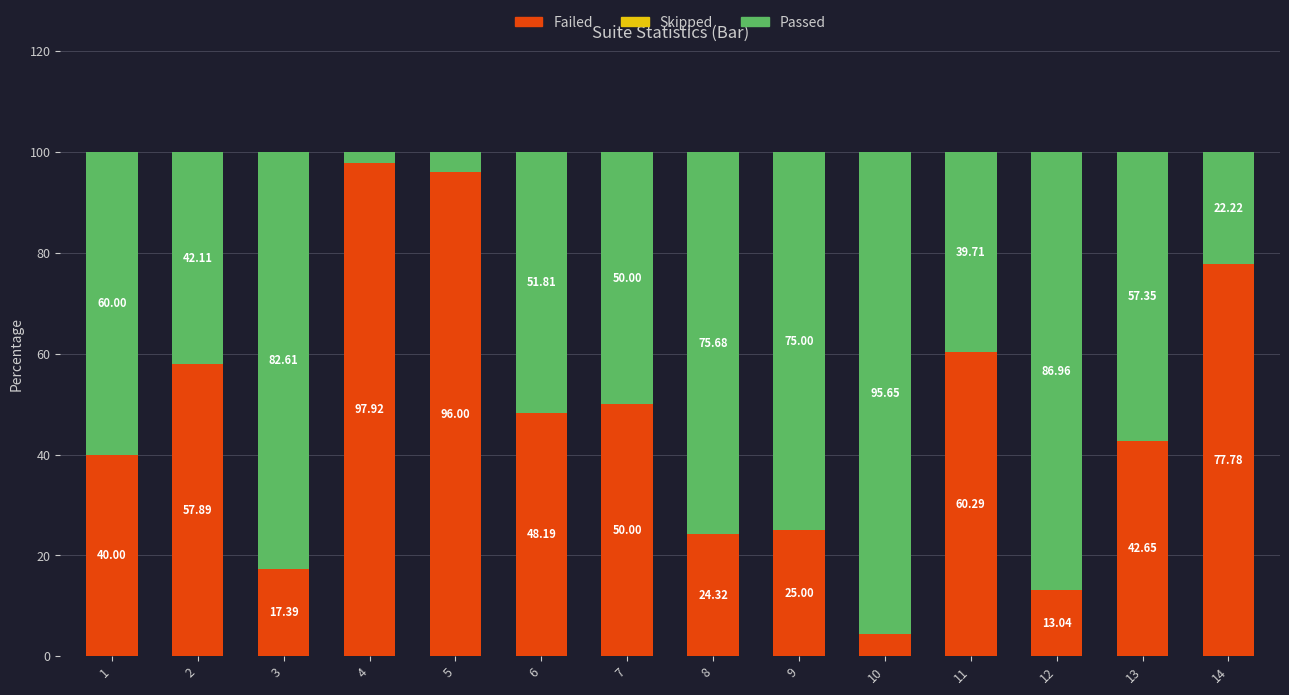

How many bars are there in total?

14